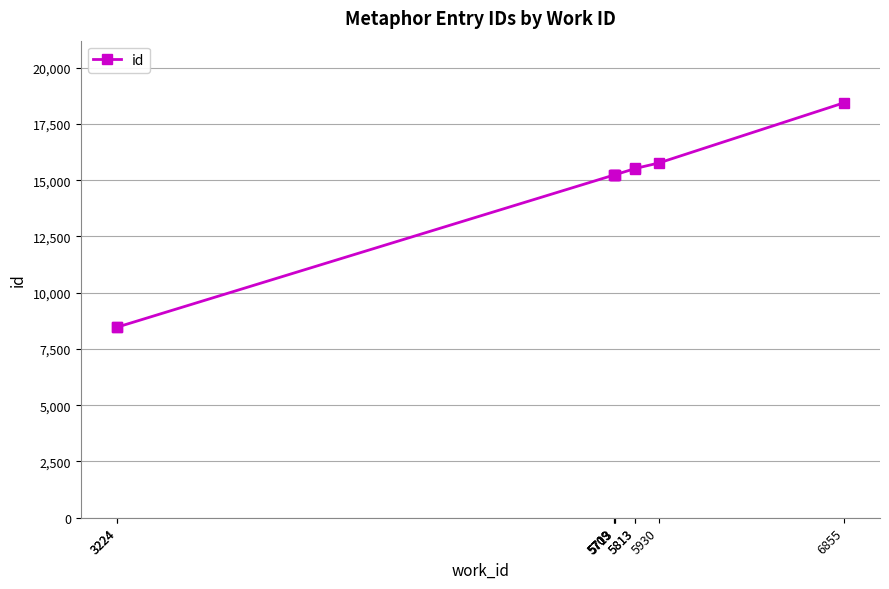

What is the difference between the values at 5713 and 5813?

278